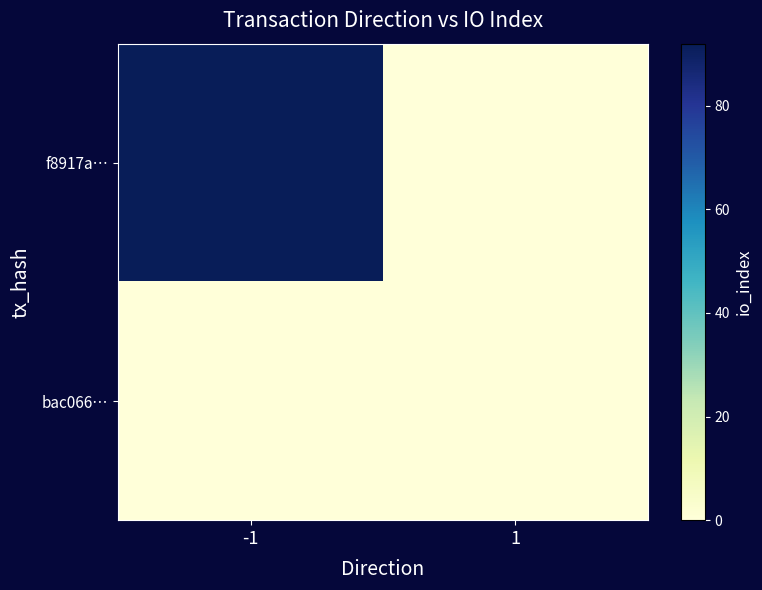

How many series are shown in this chart?

2